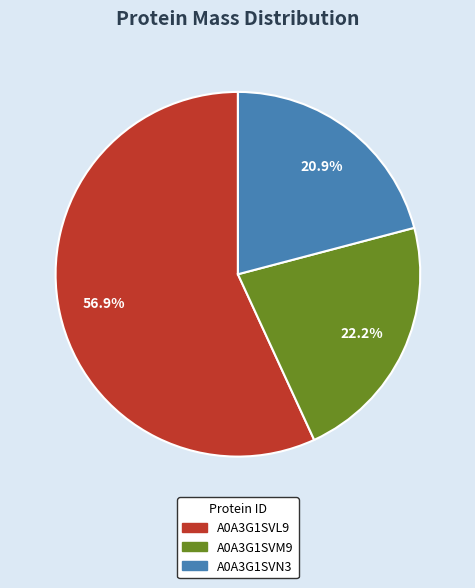

Is it true that A0A3G1SVL9 is 57% of the pie?

True